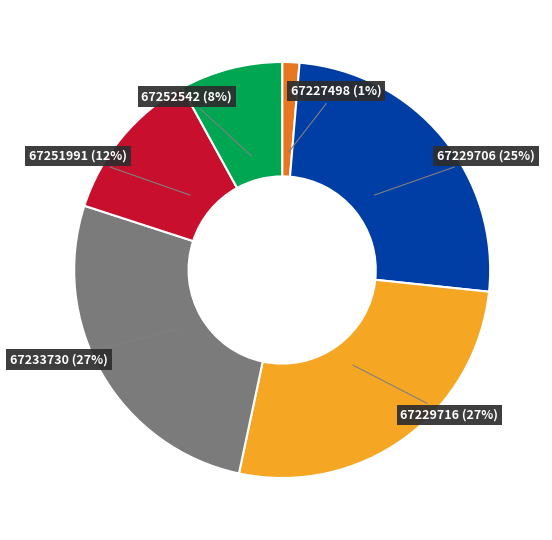

To the nearest percent, what is the average slice percentage?

17%